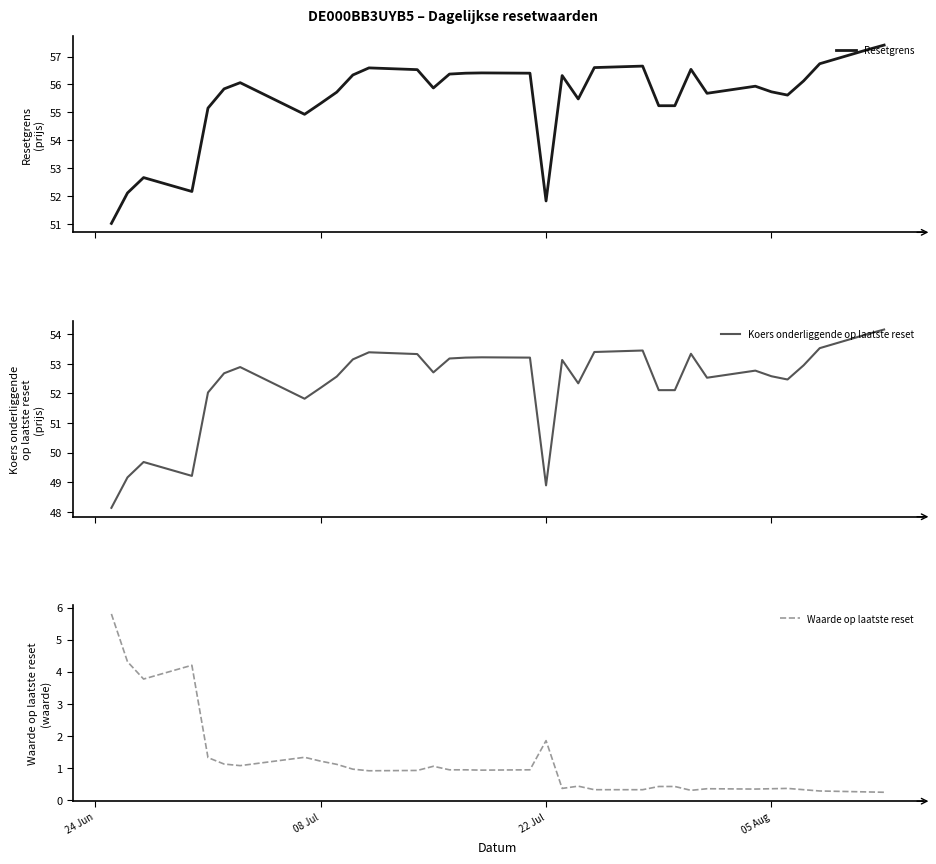

What is the highest value of the Resetgrens series?

57.4